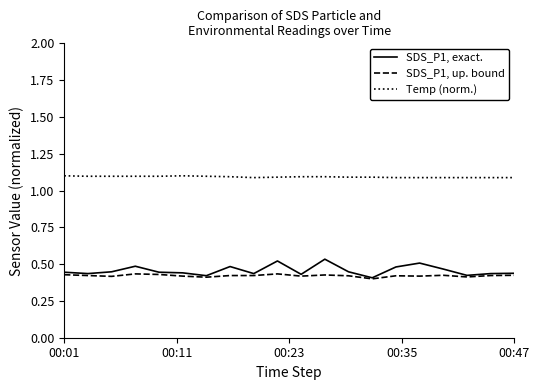

List the series in order of their peak value, highest first.

Temp (norm.), SDS_P1, exact., SDS_P1, up. bound